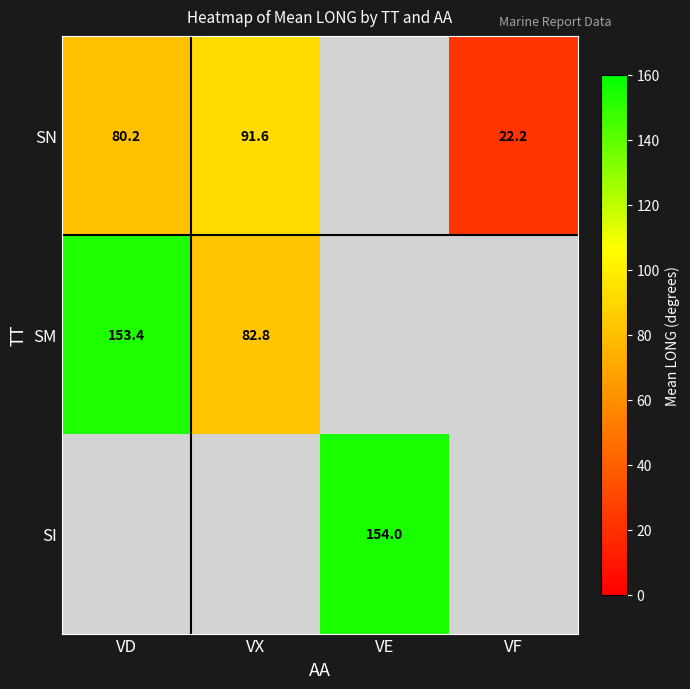

Is it true that SI equals 268.4 at VE?

False